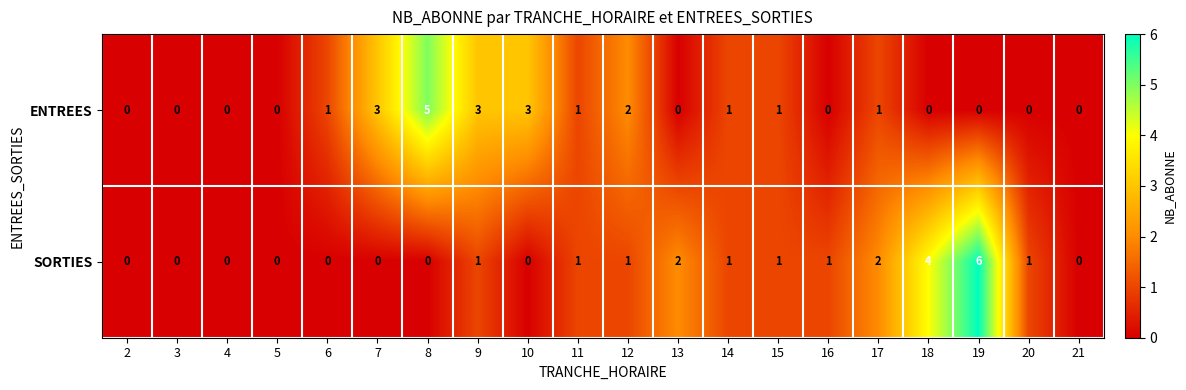

How many categories are shown in the chart?

20